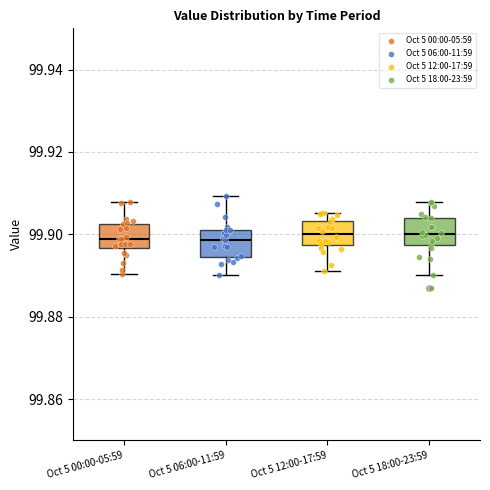

Where does the median line of the box for Oct 5 12:00-17:59 sit on the y-axis? The values are not printed on the chart, so give them approximately, as read against the axis.

99.900